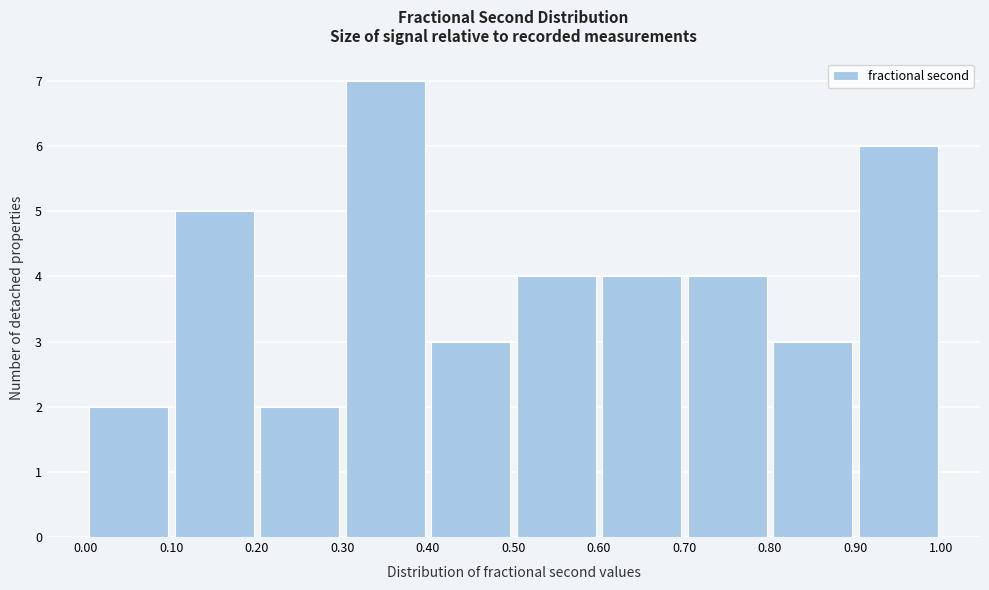

Reading left to right, list every bar in this chart as the range it spans on the x-axis followed by its height. The values are not printed on the chart, so give them approximately, as read against the axis.

0.00 to 0.10: 2
0.10 to 0.20: 5
0.20 to 0.30: 2
0.30 to 0.40: 7
0.40 to 0.50: 3
0.50 to 0.60: 4
0.60 to 0.70: 4
0.70 to 0.80: 4
0.80 to 0.90: 3
0.90 to 1.00: 6